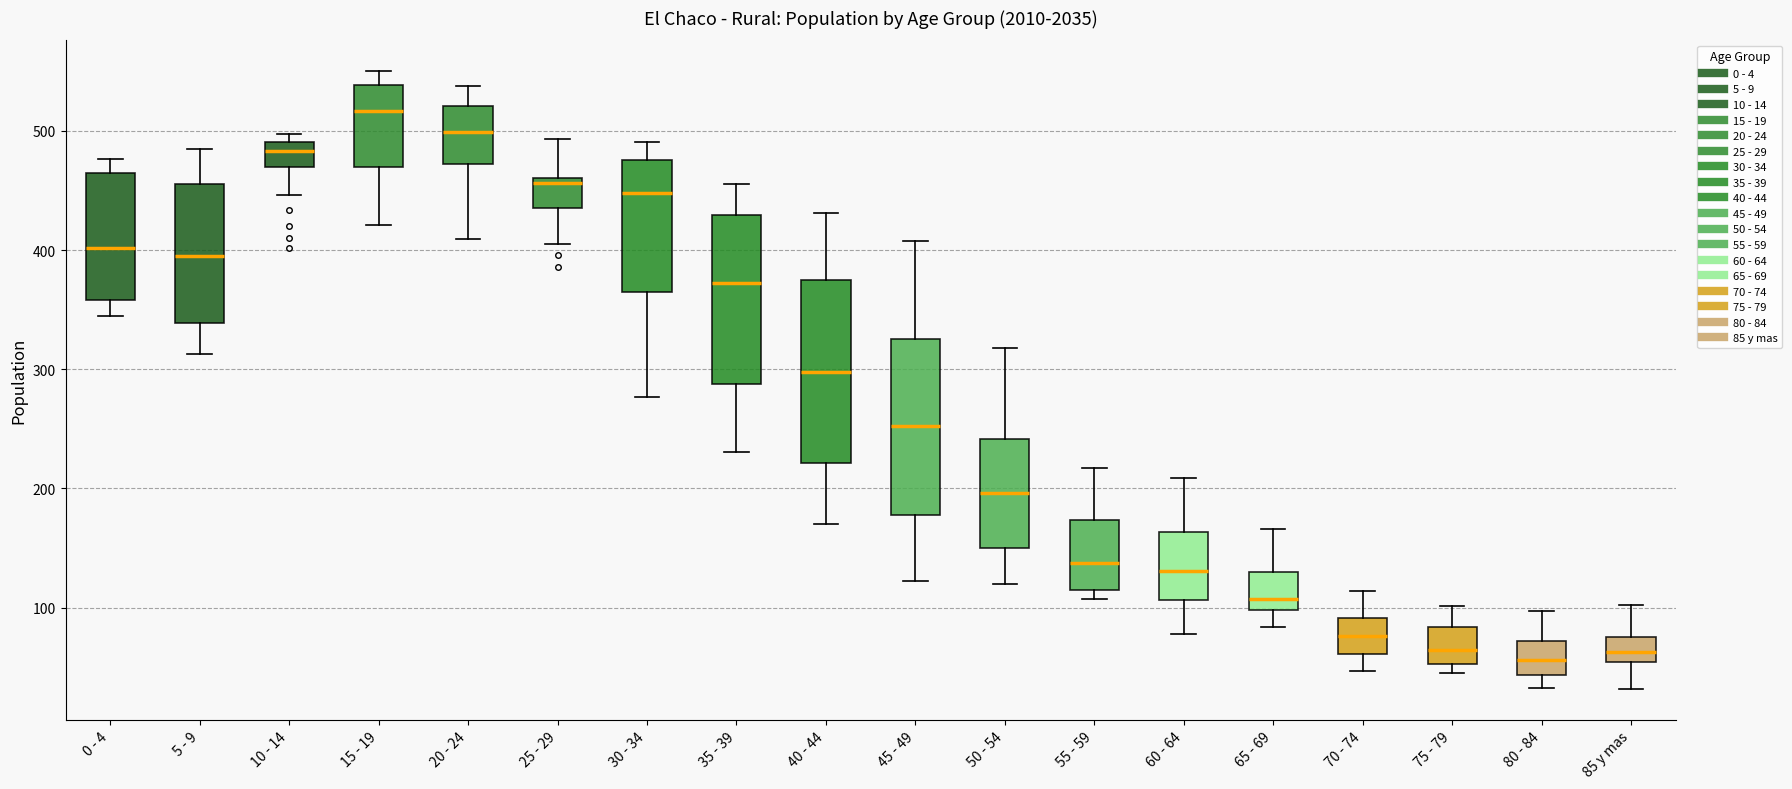

Reading left to right, read every box against the y-axis: the position of its median line, the range the box covers, and the ends of its whiskers. The values are not printed on the chart, so give them approximately, as read against the axis.

0 - 4: median 400, box 360 to 460, whiskers 350 to 480
5 - 9: median 400, box 340 to 460, whiskers 310 to 490
10 - 14: median 480, box 470 to 490, whiskers 450 to 500
15 - 19: median 520, box 470 to 540, whiskers 420 to 550
20 - 24: median 500, box 470 to 520, whiskers 410 to 540
25 - 29: median 460 (just below the box's upper edge), box 440 to 460, whiskers 410 to 490
30 - 34: median 450, box 360 to 480, whiskers 280 to 490
35 - 39: median 370, box 290 to 430, whiskers 230 to 460
40 - 44: median 300, box 220 to 380, whiskers 170 to 430
45 - 49: median 250, box 180 to 330, whiskers 120 to 410
50 - 54: median 200, box 150 to 240, whiskers 120 to 320
55 - 59: median 140, box 120 to 170, whiskers 110 to 220
60 - 64: median 130, box 110 to 160, whiskers 80 to 210
65 - 69: median 110, box 100 to 130, whiskers 80 to 170
70 - 74: median 80, box 60 to 90, whiskers 50 to 110
75 - 79: median 60, box 50 to 80, whiskers 50 (just below the box's lower edge) to 100
80 - 84: median 60, box 40 to 70, whiskers 30 to 100
85 y mas: median 60, box 50 to 80, whiskers 30 to 100